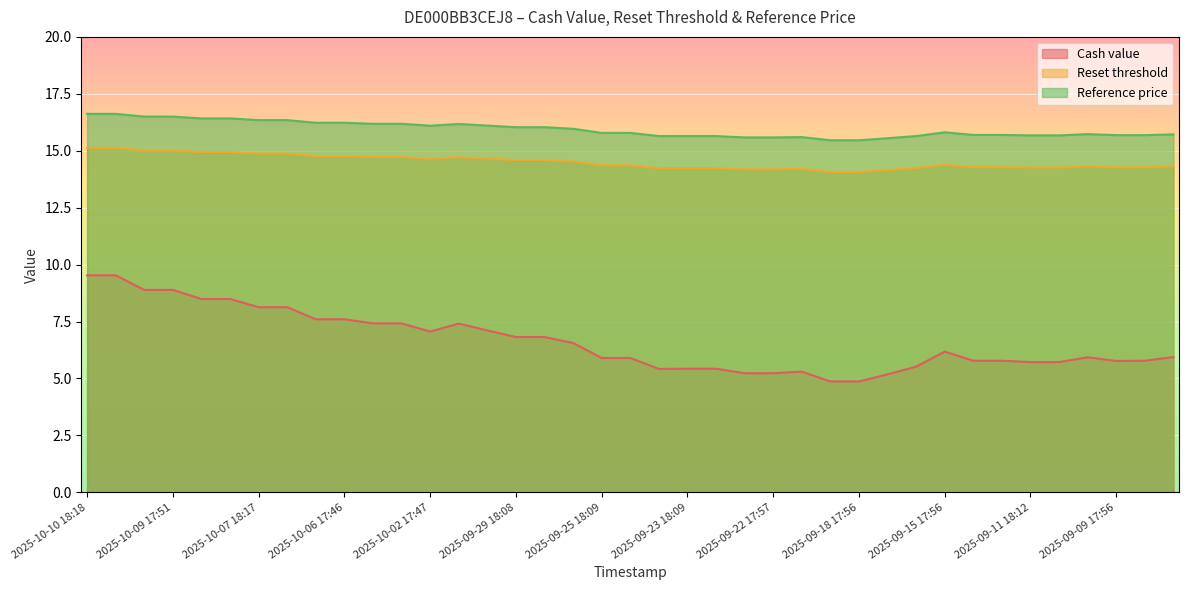

Rank the series at 2025-10-10 17:54 from lowest to highest value.

Cash value, Reset threshold, Reference price